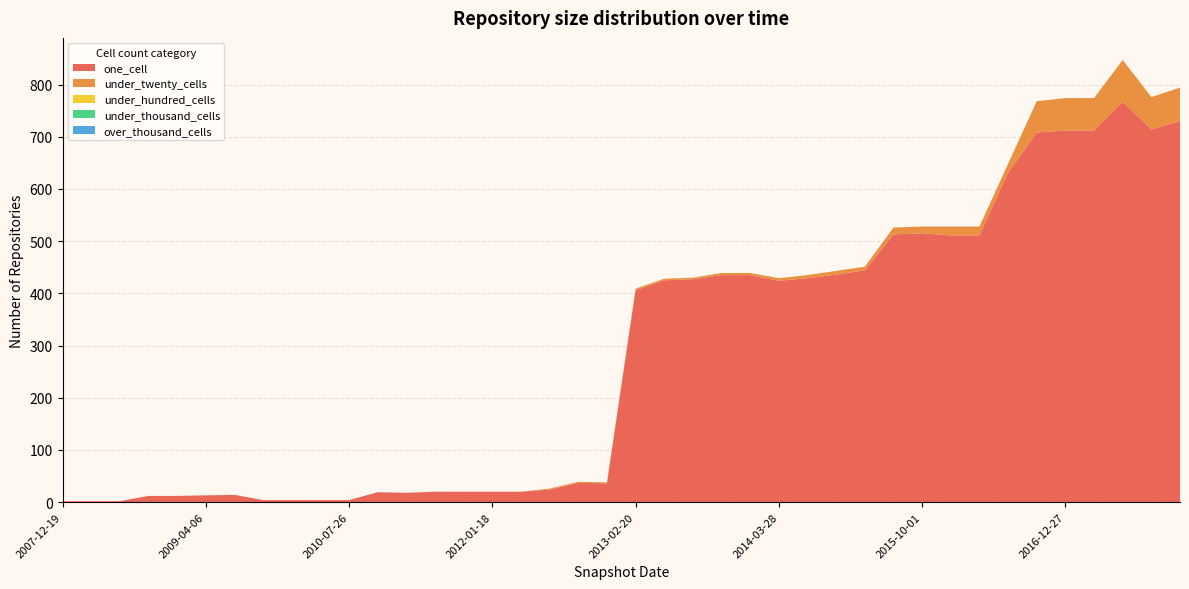

Reading left to right, what are all the values shown in this chart?

one_cell: 2	2	2	12	12	13	14	4	4	4	4	19	18	20	20	20	20	24	37	36	406	425	427	435	435	424	429	436	444	513	515	511	511	631	708	712	712	767	714	730
under_twenty_cells: 0	0	0	0	0	0	0	0	0	0	0	0	0	0	0	0	0	2	2	2	3	3	3	4	4	5	6	7	7	13	13	17	17	17	60	62	62	80	62	64
under_hundred_cells: 0	0	0	0	0	0	0	0	0	0	0	0	0	0	0	0	0	0	0	0	0	0	0	0	0	0	0	0	0	0	0	0	0	0	0	0	0	0	0	0
under_thousand_cells: 0	0	0	0	0	0	0	0	0	0	0	0	0	0	0	0	0	0	0	0	0	0	0	0	0	0	0	0	0	0	0	0	0	0	0	0	0	0	0	0
over_thousand_cells: 0	0	0	0	0	0	0	0	0	0	0	0	0	0	0	0	0	0	0	0	0	0	0	0	0	0	0	0	0	0	0	0	0	0	0	0	0	0	0	0